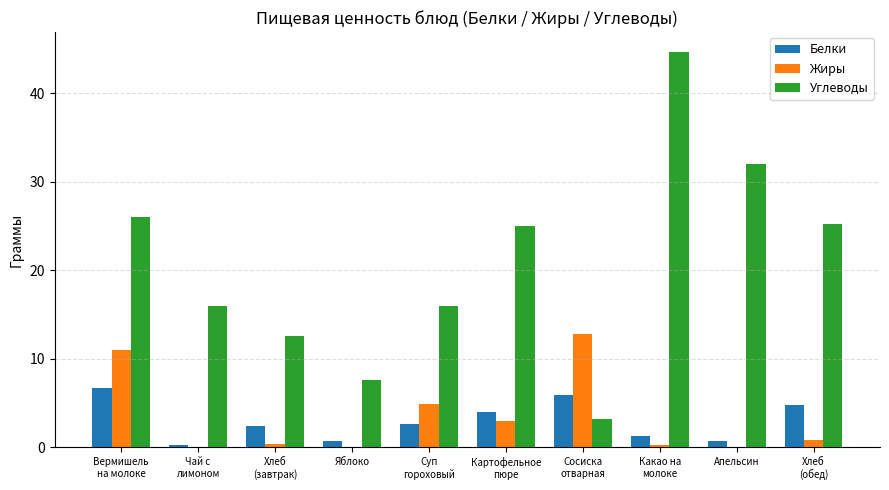

True or false: Жиры has a value of 7.8 at Сосиска
отварная.

False